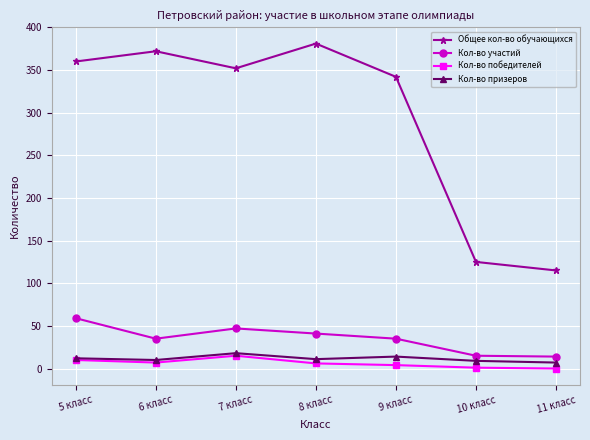

Rank the categories by Общее кол-во обучающихся value from highest to lowest.

8 класс, 6 класс, 5 класс, 7 класс, 9 класс, 10 класс, 11 класс